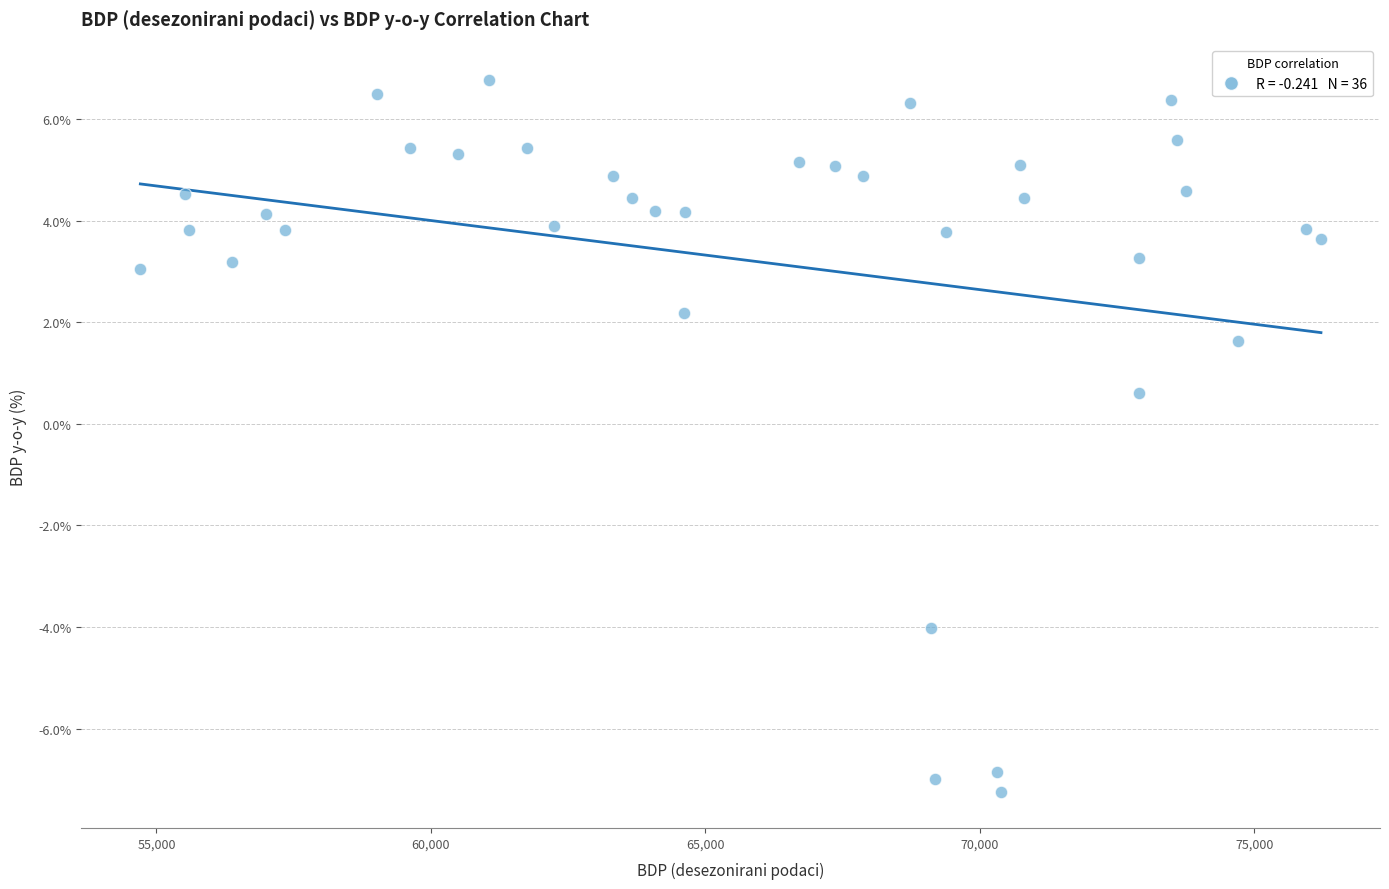

What is the range of Y values (max minus min)?

14.0